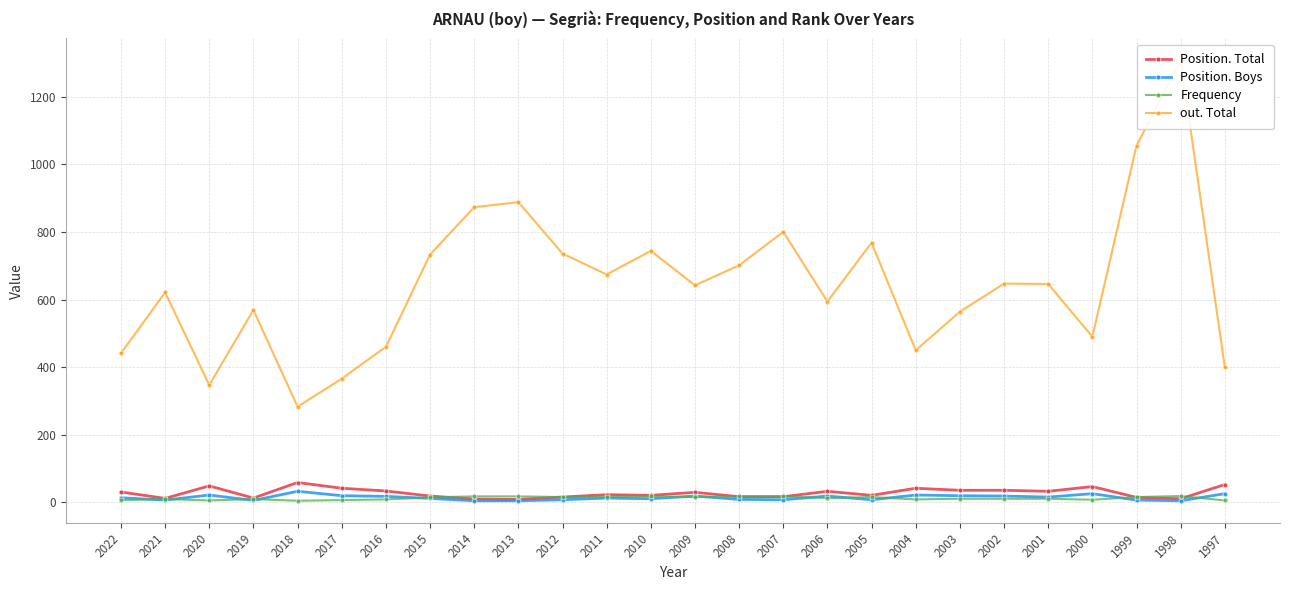

Which category has the highest value in the Position. Boys series?

2018